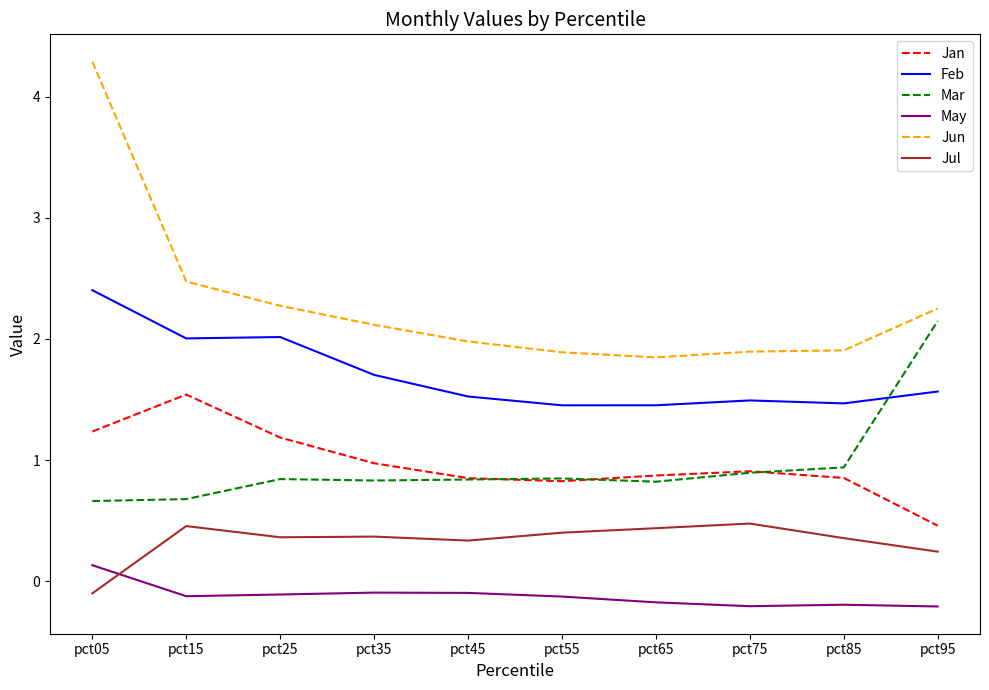

True or false: Jun has more than 2 points higher than both neighbors.

False